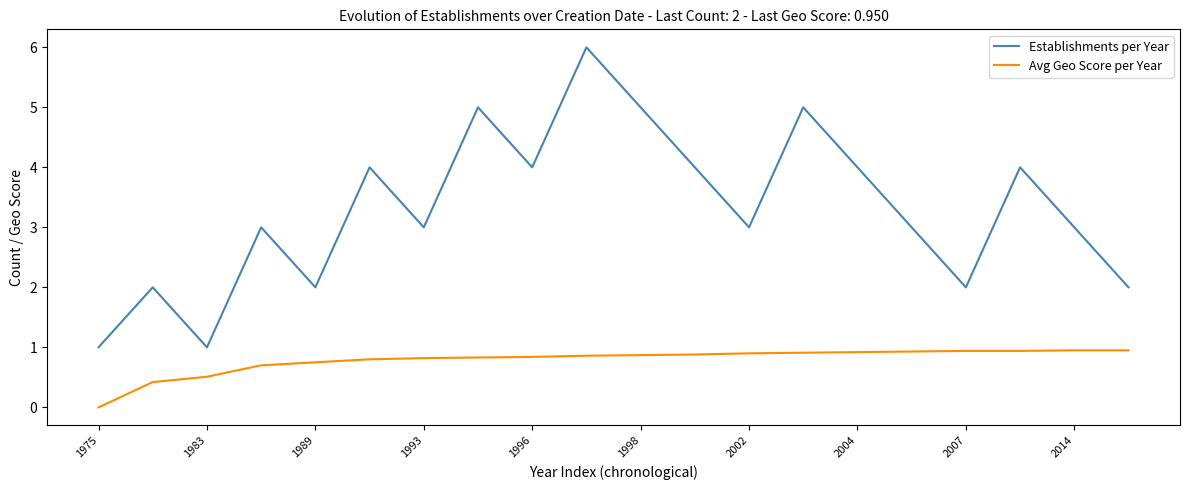

What is the greatest value displayed?

6.0